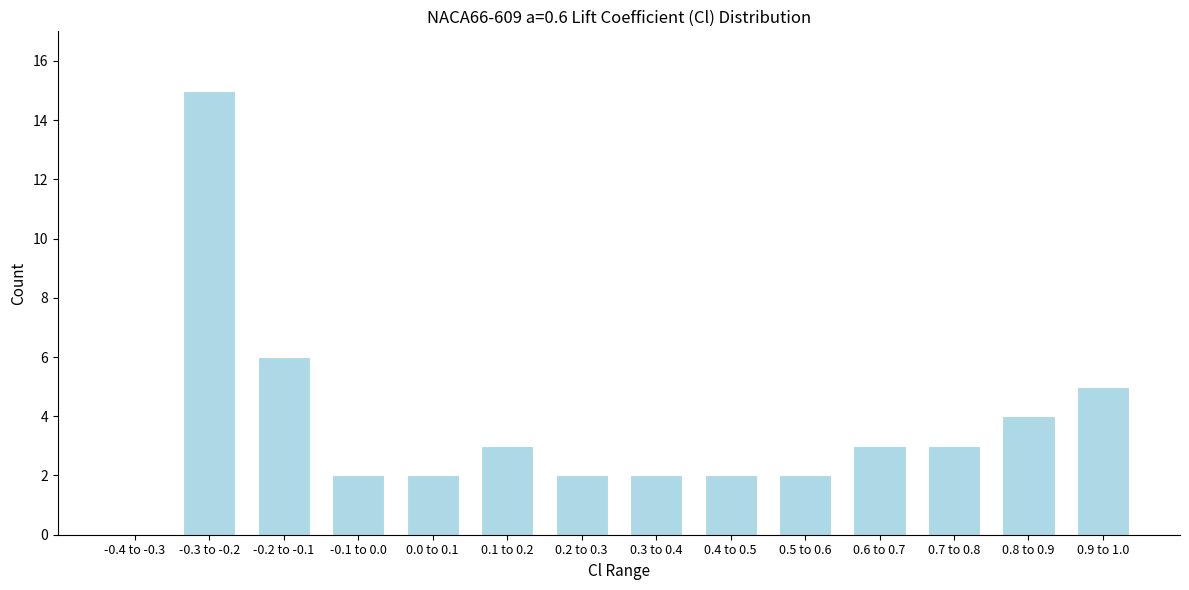

Reading right to left, list all the values displayed in this chart.

0.9 to 1.0=5	0.8 to 0.9=4	0.7 to 0.8=3	0.6 to 0.7=3	0.5 to 0.6=2	0.4 to 0.5=2	0.3 to 0.4=2	0.2 to 0.3=2	0.1 to 0.2=3	0.0 to 0.1=2	-0.1 to 0.0=2	-0.2 to -0.1=6	-0.3 to -0.2=15	-0.4 to -0.3=0